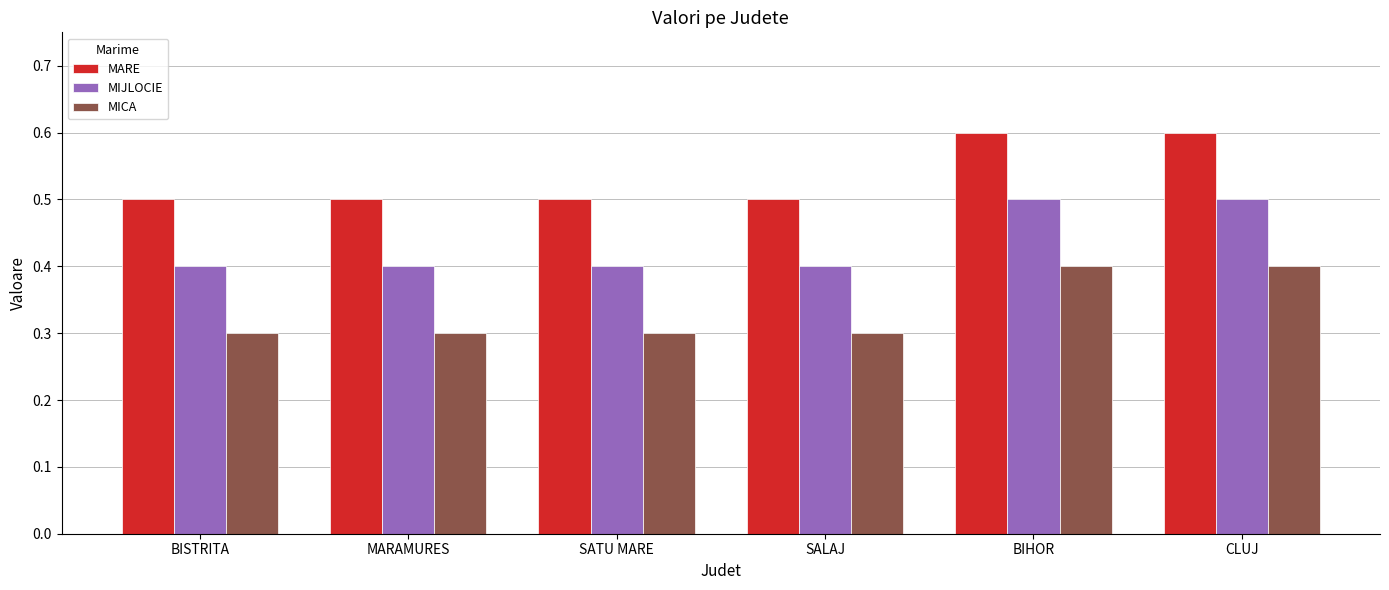

Reading right to left, list all the values displayed in this chart.

MARE: 0.6	0.6	0.5	0.5	0.5	0.5
MIJLOCIE: 0.5	0.5	0.4	0.4	0.4	0.4
MICA: 0.4	0.4	0.3	0.3	0.3	0.3